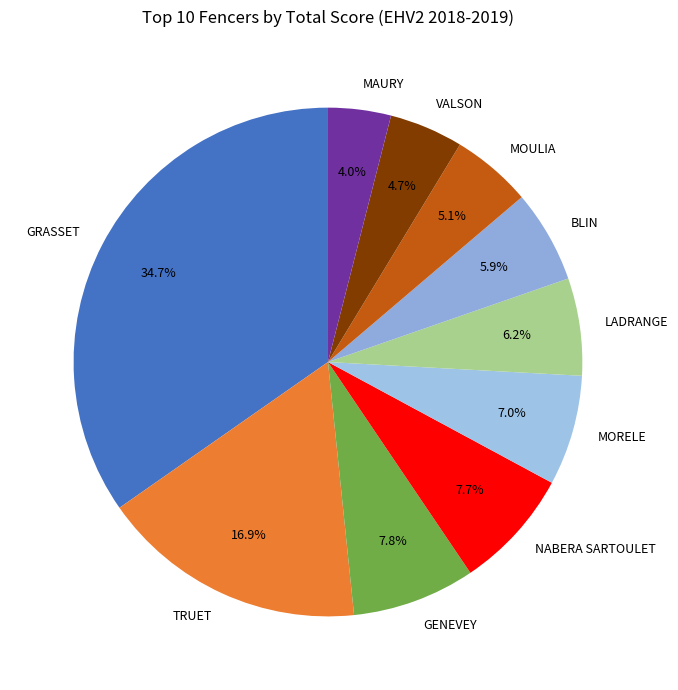

How many segments does this pie chart have?

10